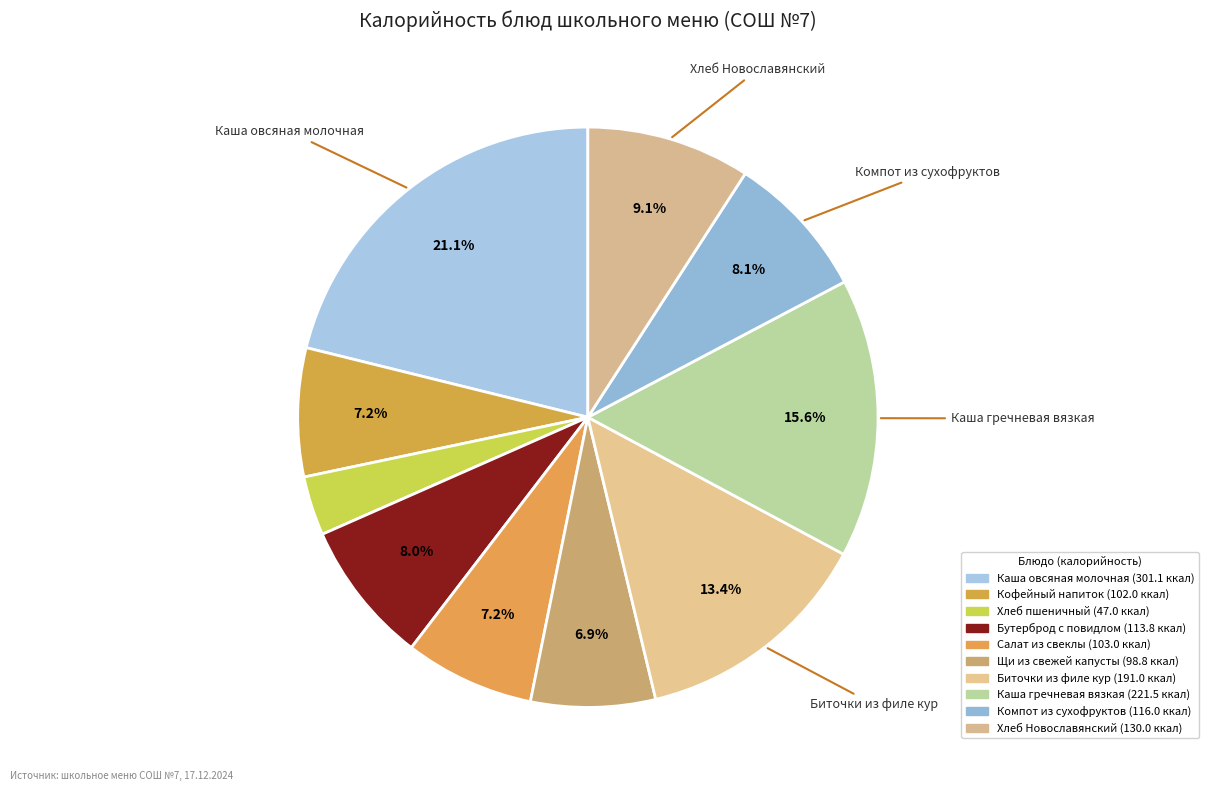

What portion of the pie excludes Хлеб Новославянский?

90.9%